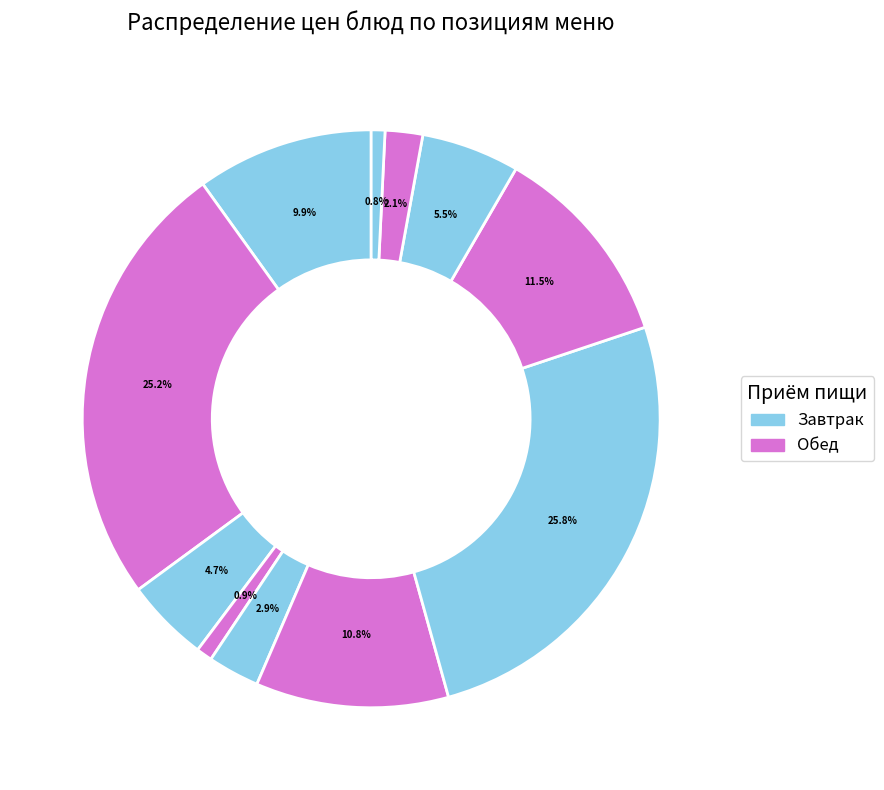

Count the number of slices in the pie.

11